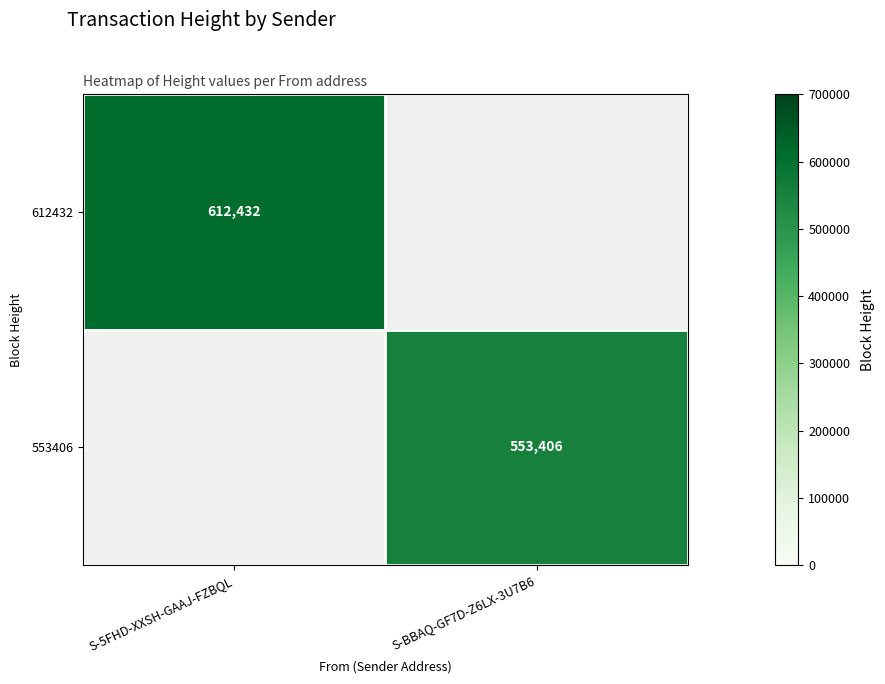

The 553406 series shows 870192 at S-BBAQ-GF7D-Z6LX-3U7B6. True or false?

False